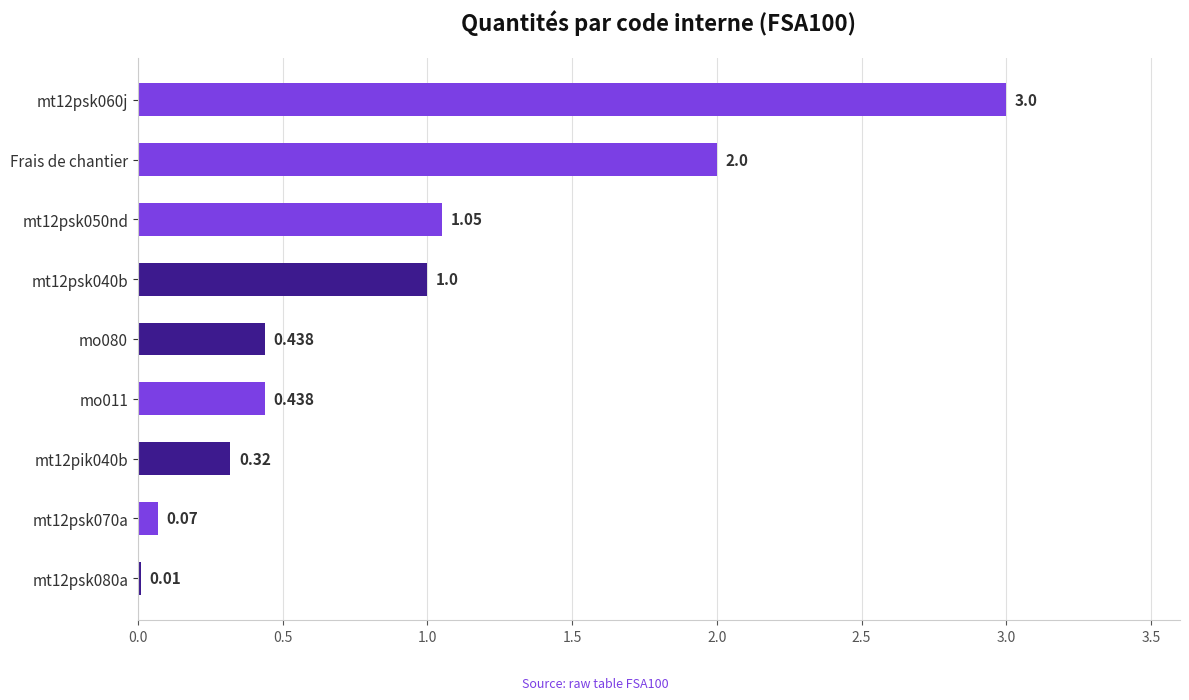

How many data points does each series have?

9